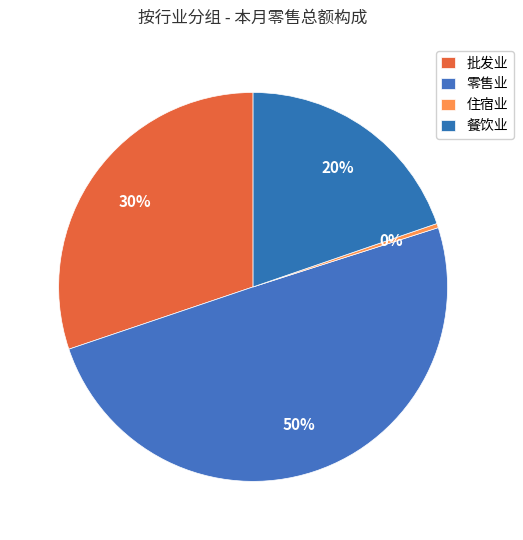

What percentage is the 批发业 slice, to the nearest percent?

30%